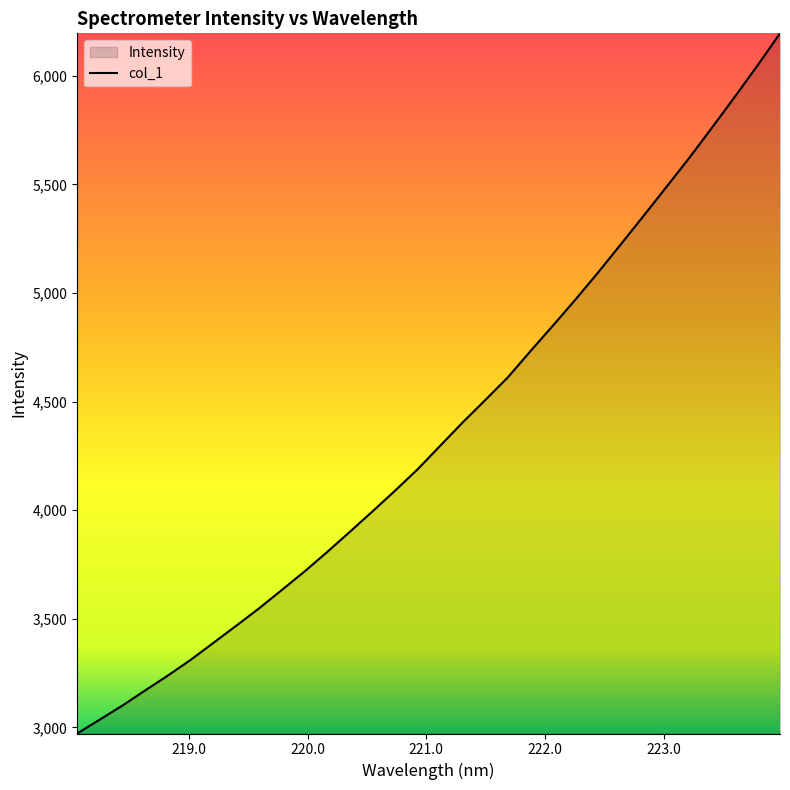

What is the difference between the maximum and minimum values?

3222.7